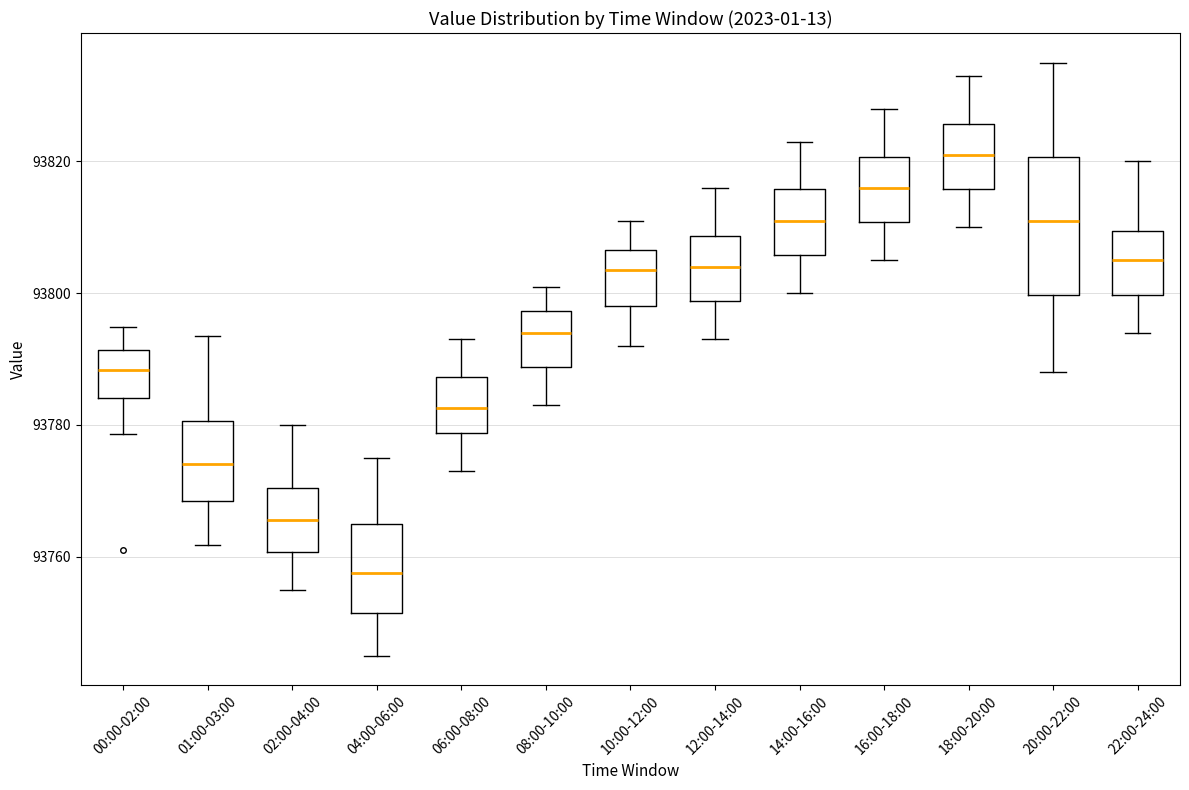

Comparing the boxes themselves (not the whiskers), which one is the tallest?

20:00-22:00